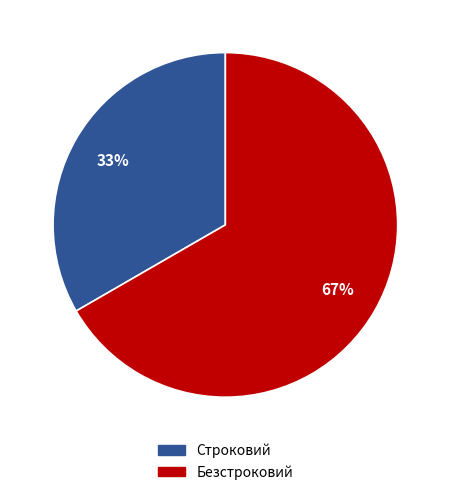

Is Строковий the majority of the pie?

No